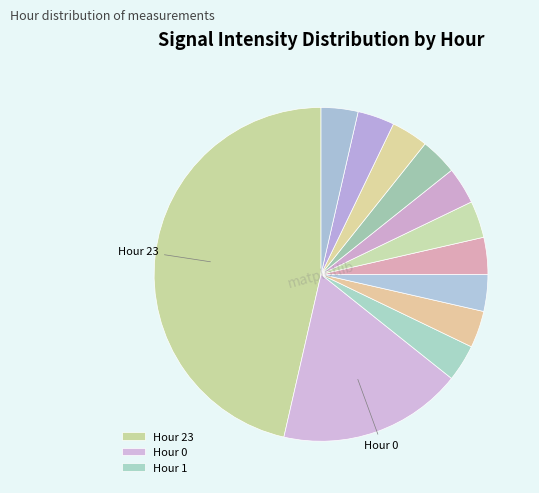

How many segments does this pie chart have?

12